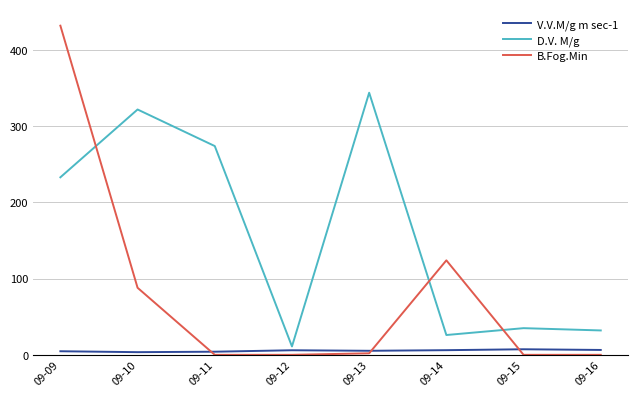

How many lines are shown in the chart?

3